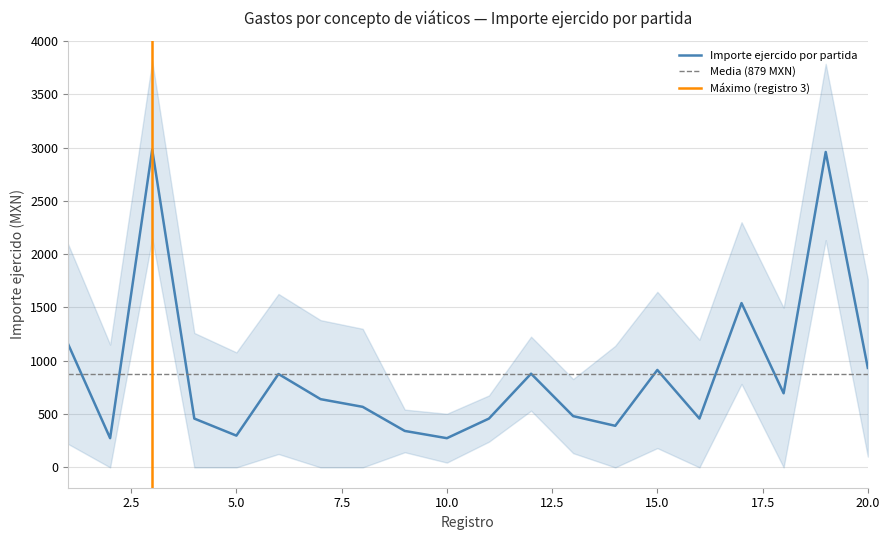

What is the approximate value at 17?

1541.0